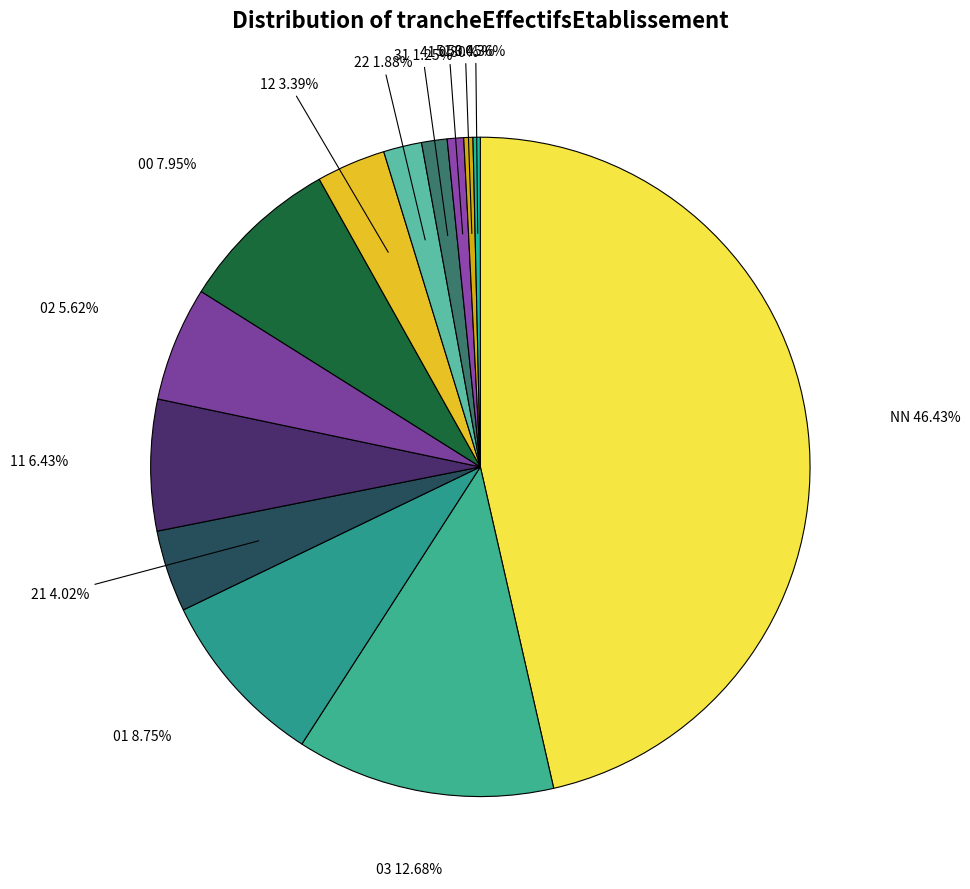

To the nearest percent, what is the difference between the 12 and 21 slice percentages?

1%